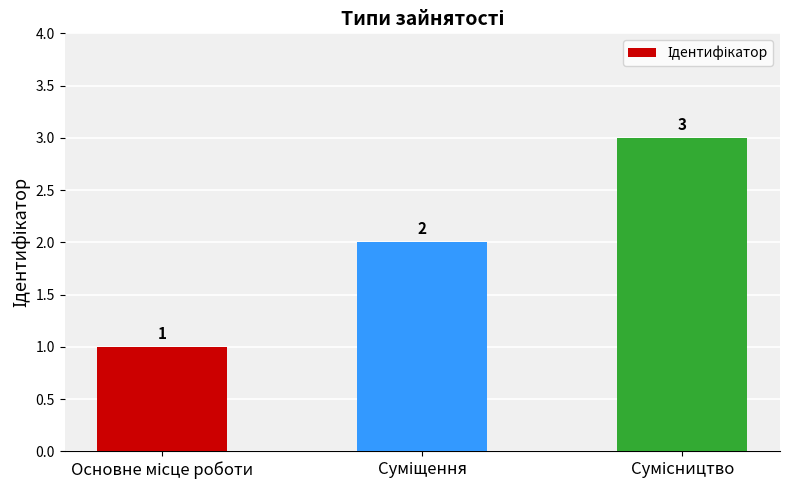

Count the values in the range 1 to 3.

3